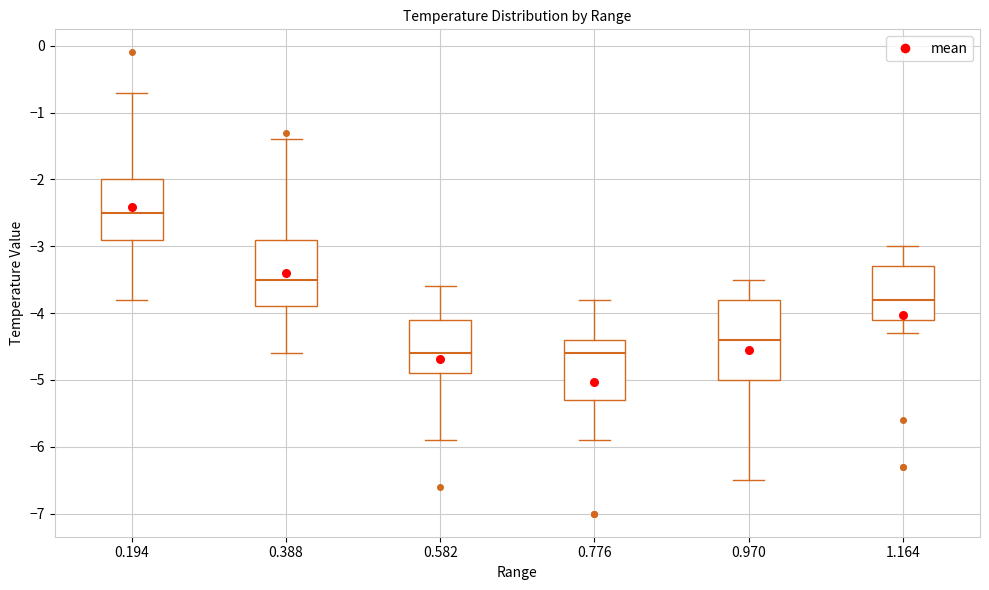

Where does the median line of the box at x = 0.776 sit on the y-axis? The values are not printed on the chart, so give them approximately, as read against the axis.

-4.6